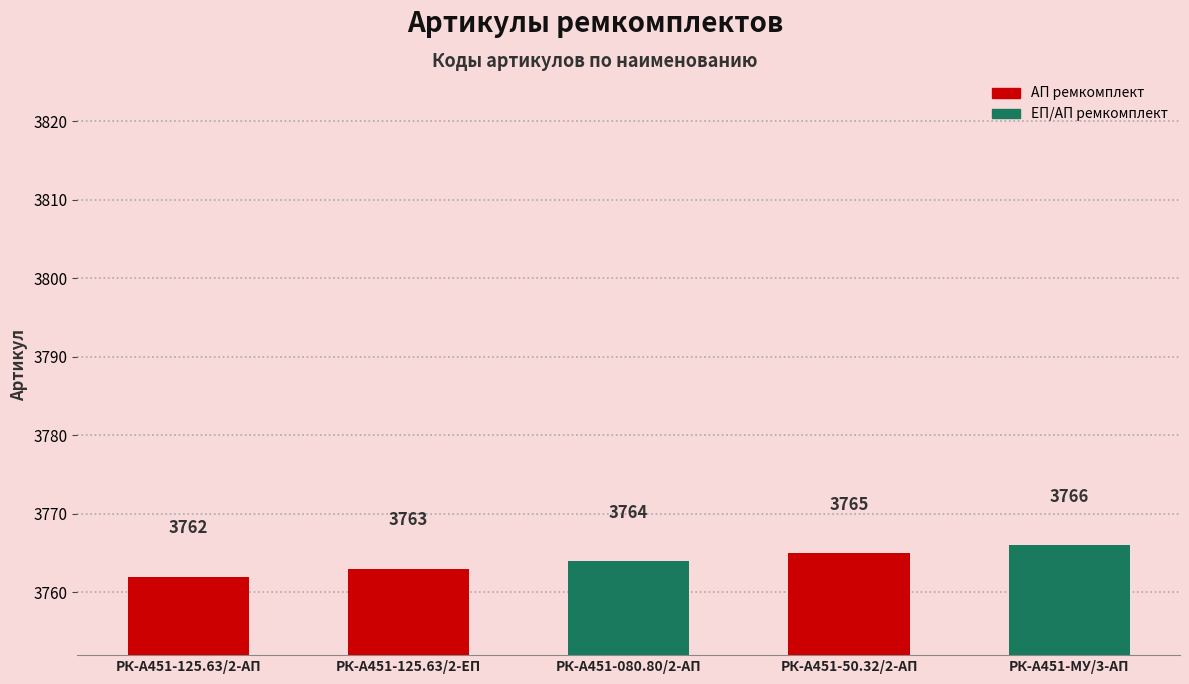

Count the values in the range 3763 to 3765.

3